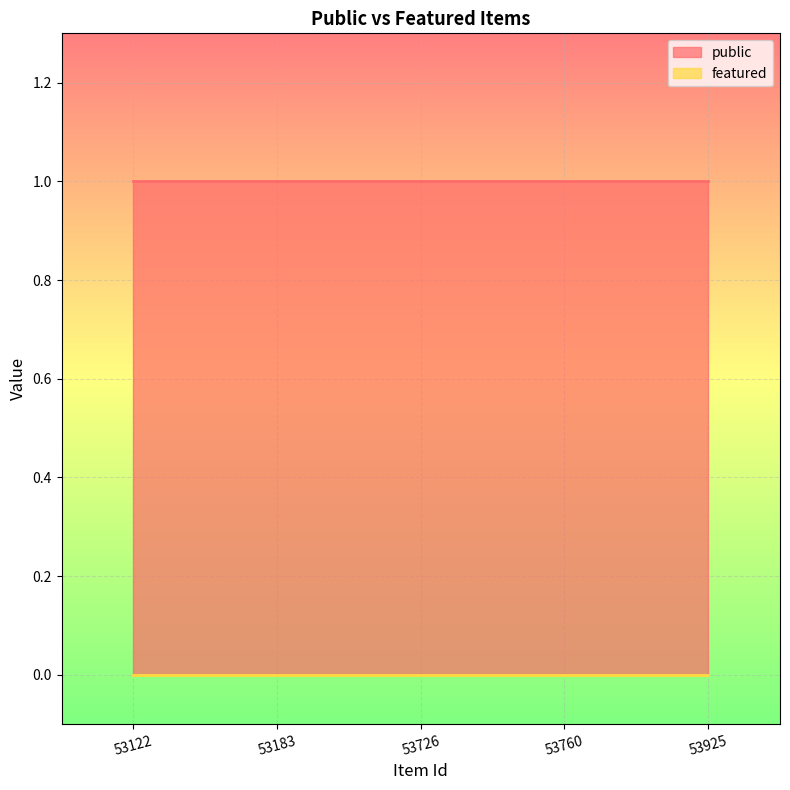

True or false: public and featured cross at least once.

False